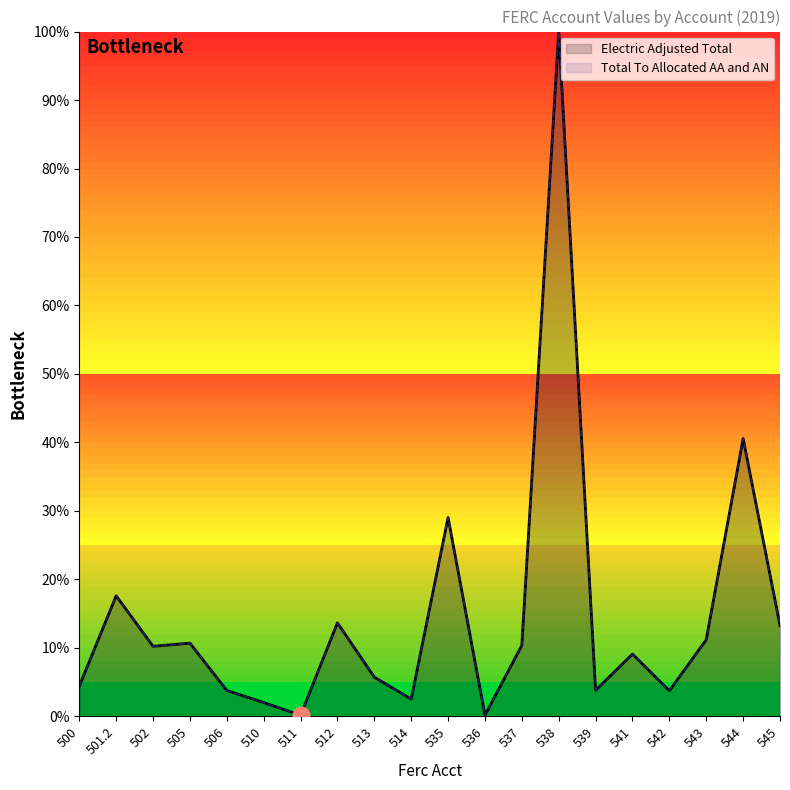

Where does the Electric Adjusted Total series first go above 10?

501.2